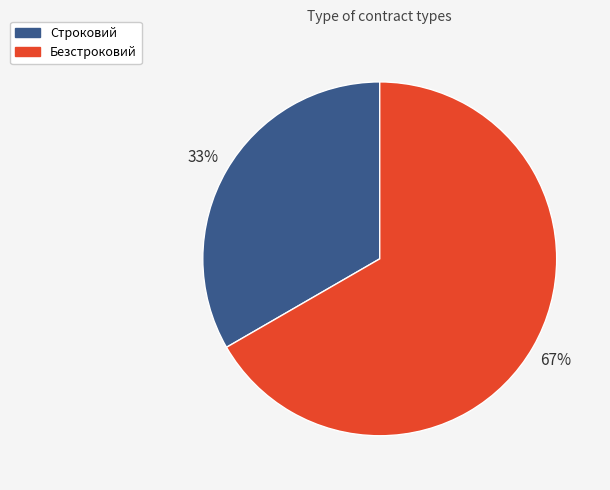

Is Безстроковий the majority of the pie?

Yes